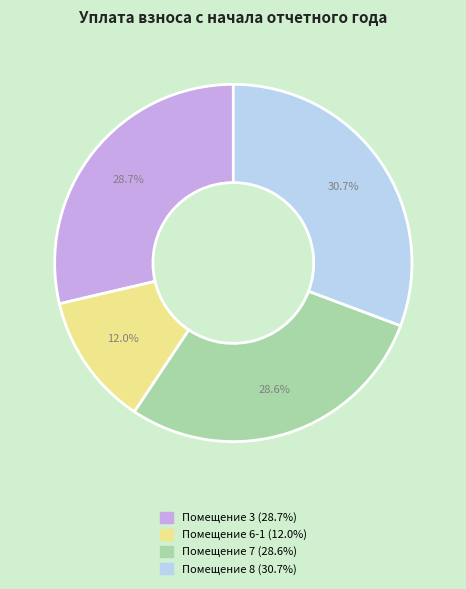

Is there a majority slice in this chart?

No